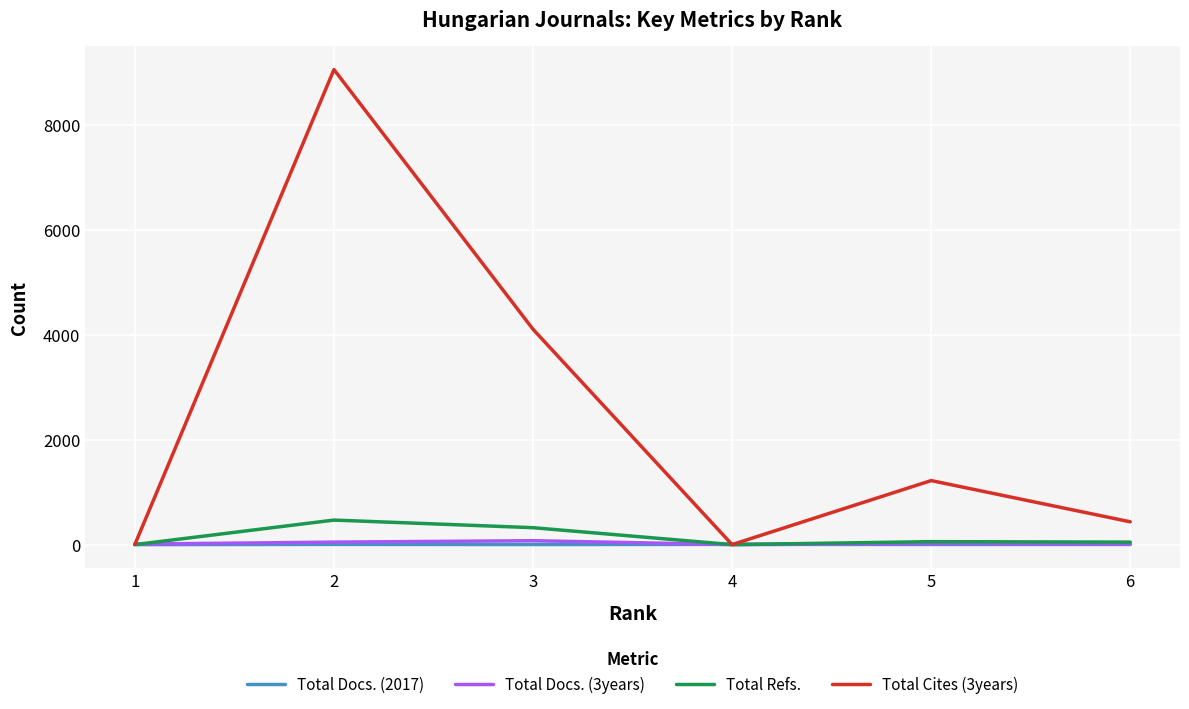

What is the difference between the highest and lowest values at 6?

431